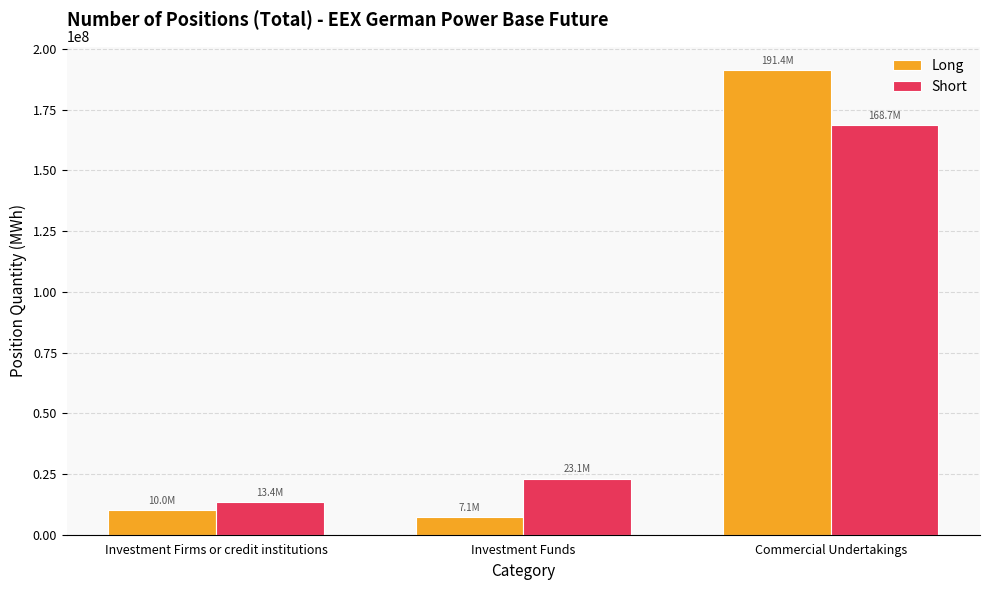

Reading left to right, transcribe all the data shown in this chart.

Long: Investment Firms or credit institutions=10002115.1	Investment Funds=7135718.4	Commercial Undertakings=191391743.0
Short: Investment Firms or credit institutions=13435997.2	Investment Funds=23101025.5	Commercial Undertakings=168685393.3